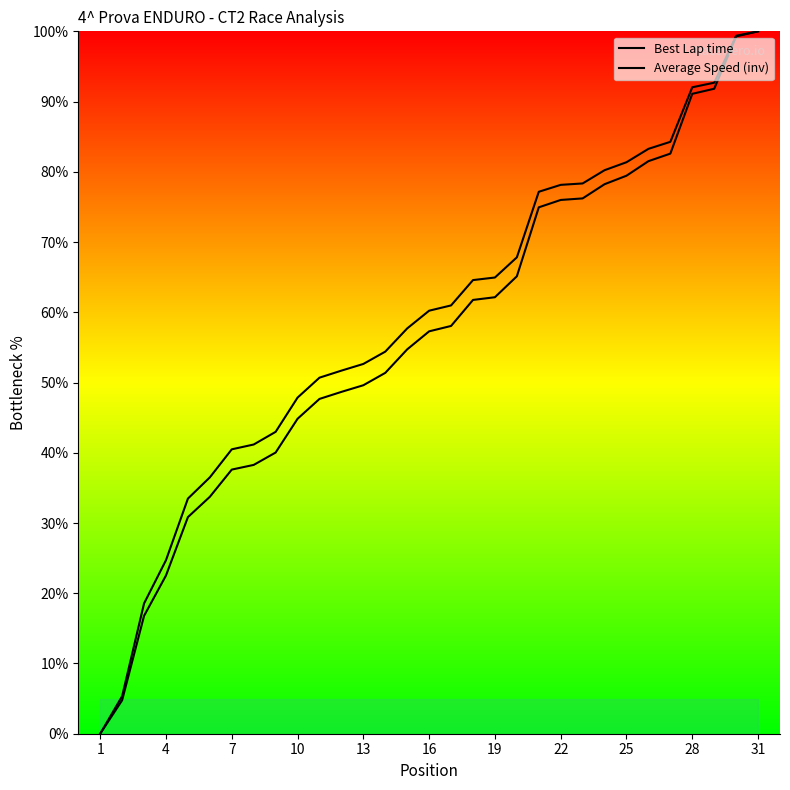

At which category does the chart reach its minimum across all series?

1